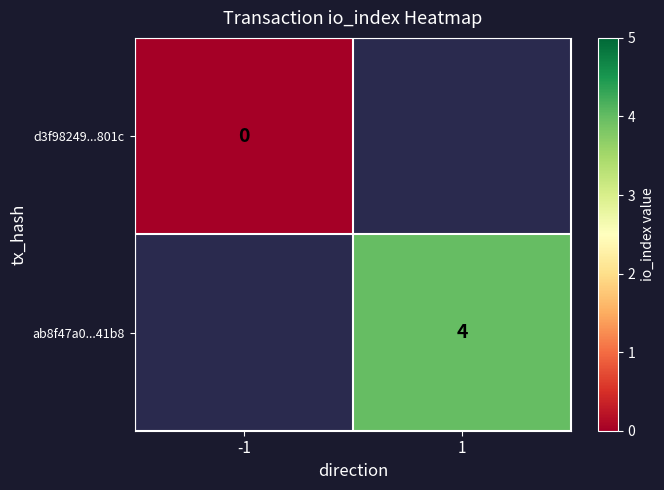

Is the value of d3f98249...801c at -1 greater than the value of ab8f47a0...41b8 at 1?

No